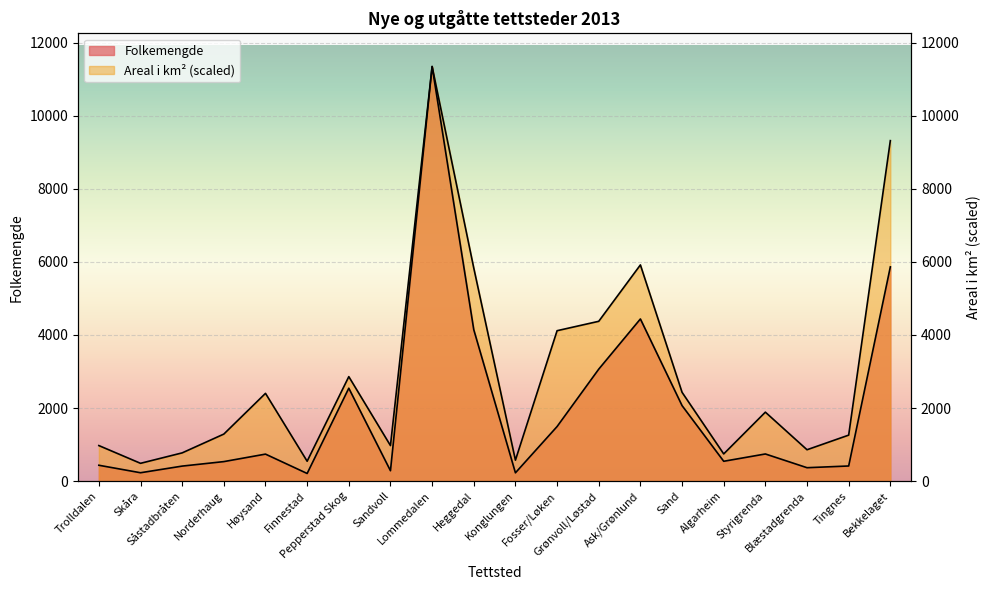

Is it true that Folkemengde equals 361.0 at Konglungen?

False